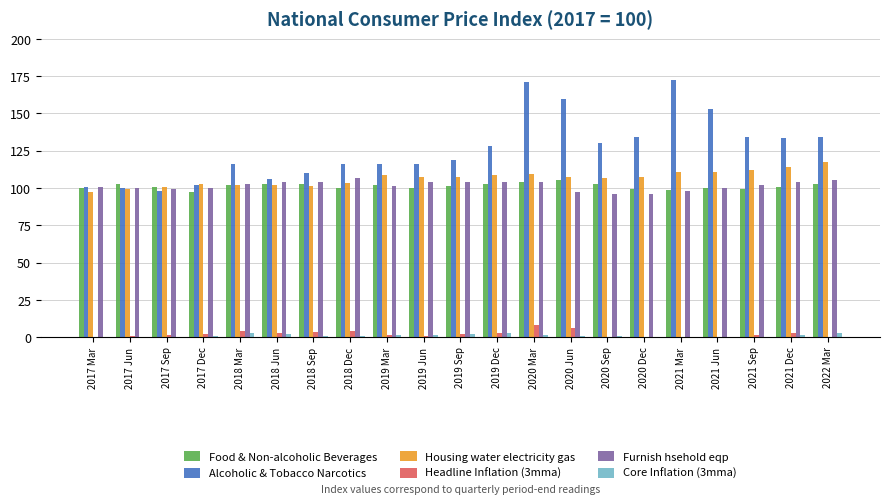

What is the value of the Alcoholic & Tobacco Narcotics bar at the 15th from the left?

130.4